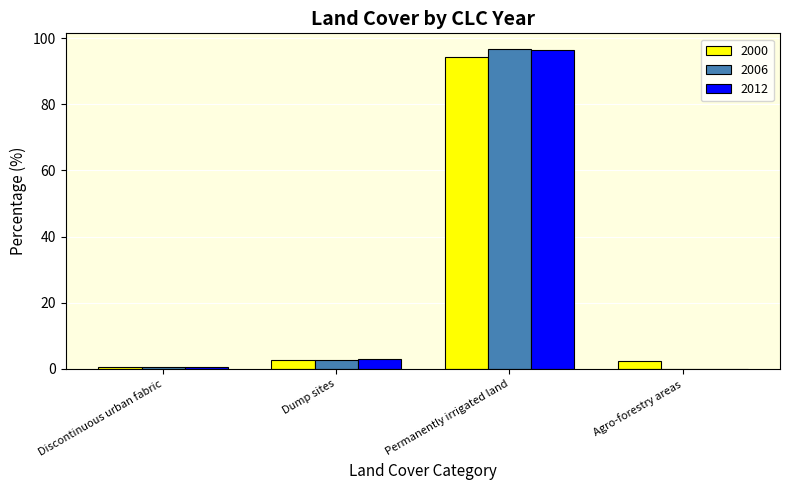

What is the sum of all 2000 values?

99.9